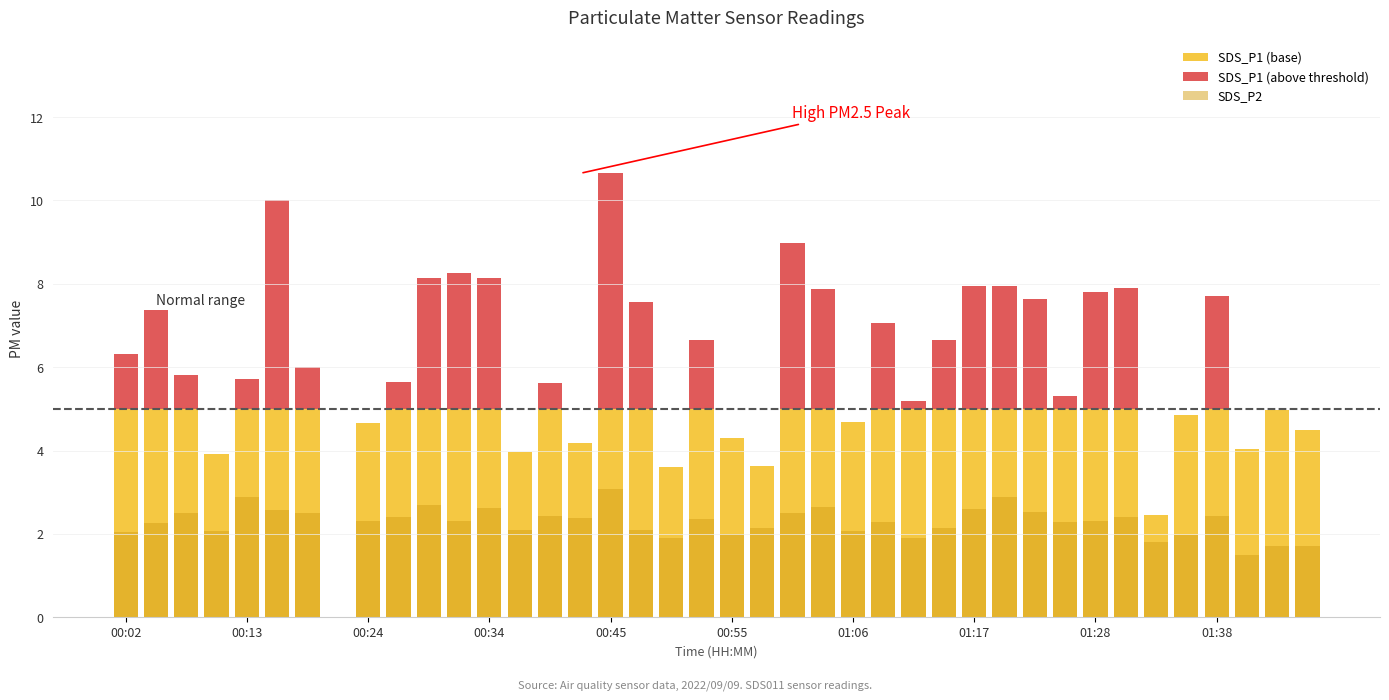

True or false: SDS_P2 has a value of 2.0 at 00:55.

True